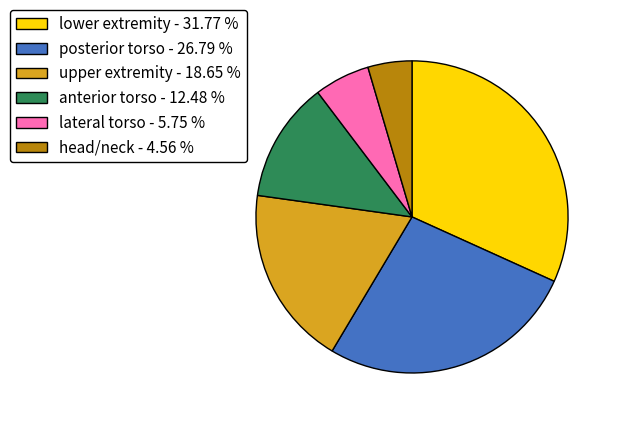

Which slice is the smallest?

head/neck